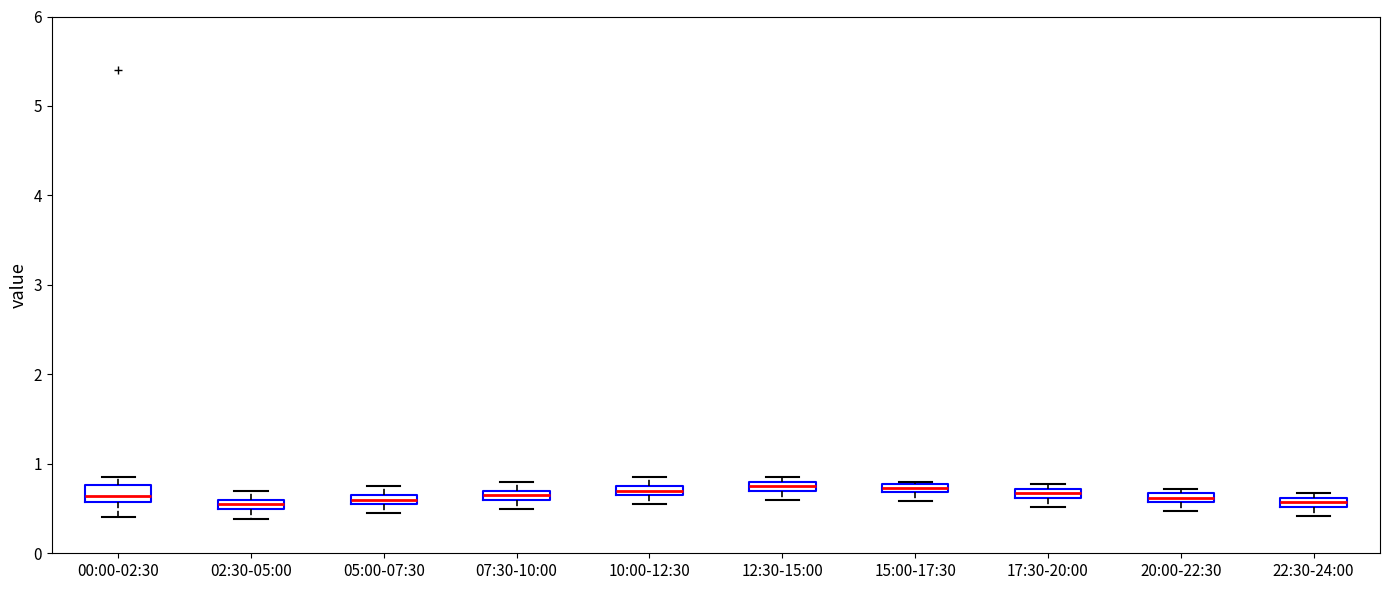

Where is the lower edge of the box for 20:00-22:30 on the y-axis? The values are not printed on the chart, so give them approximately, as read against the axis.

0.6